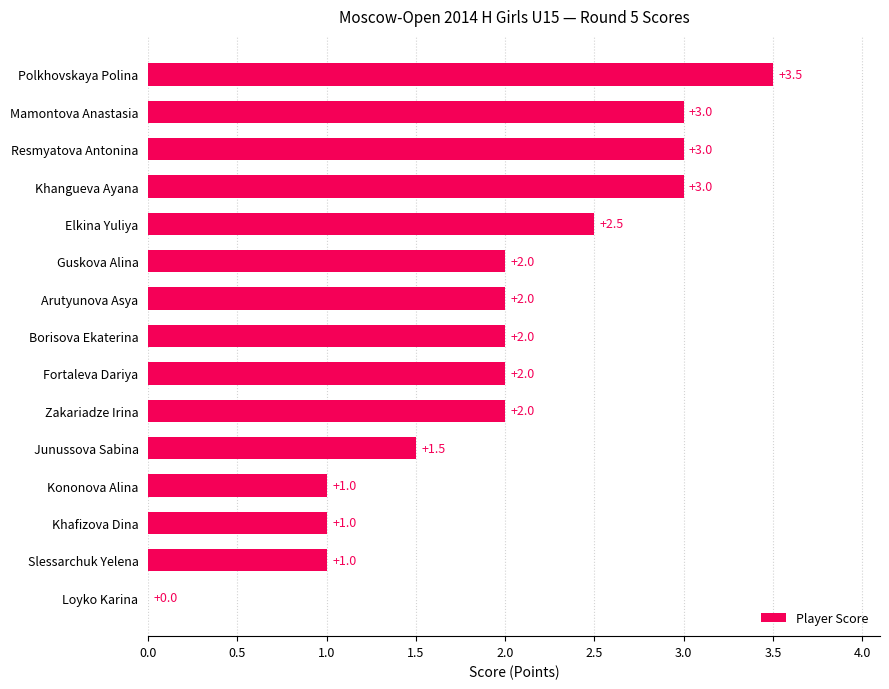

What is the sum of all values?

29.5